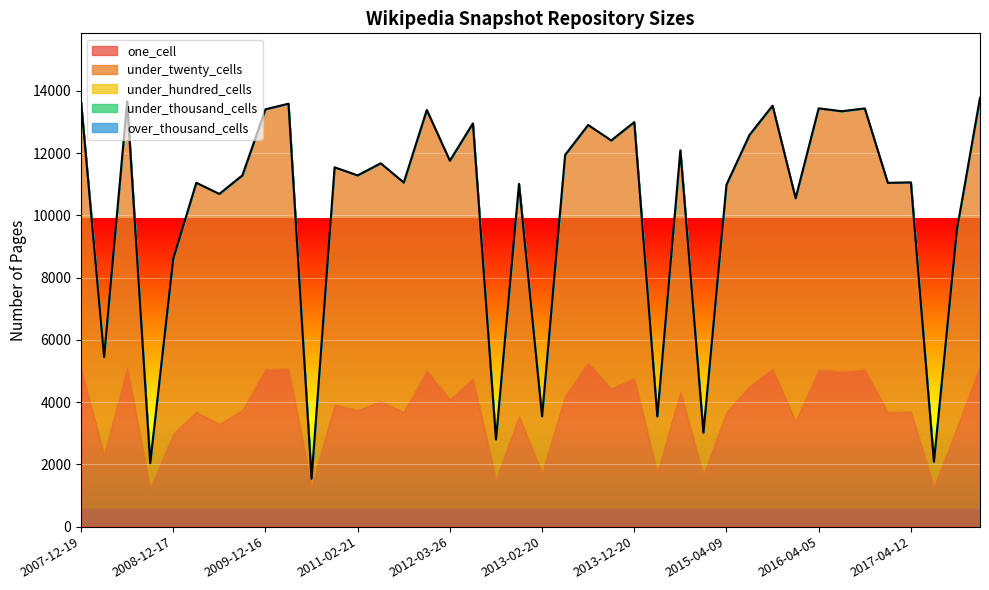

True or false: under_thousand_cells and under_twenty_cells intersect in this chart.

False